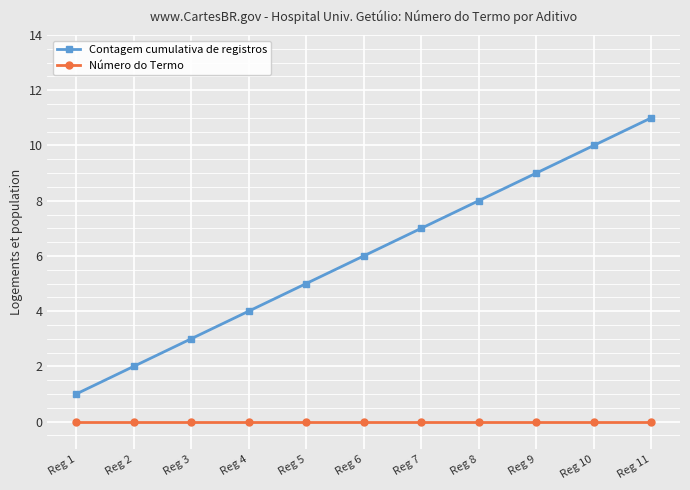

True or false: Número do Termo and Contagem cumulativa de registros cross at least once.

False